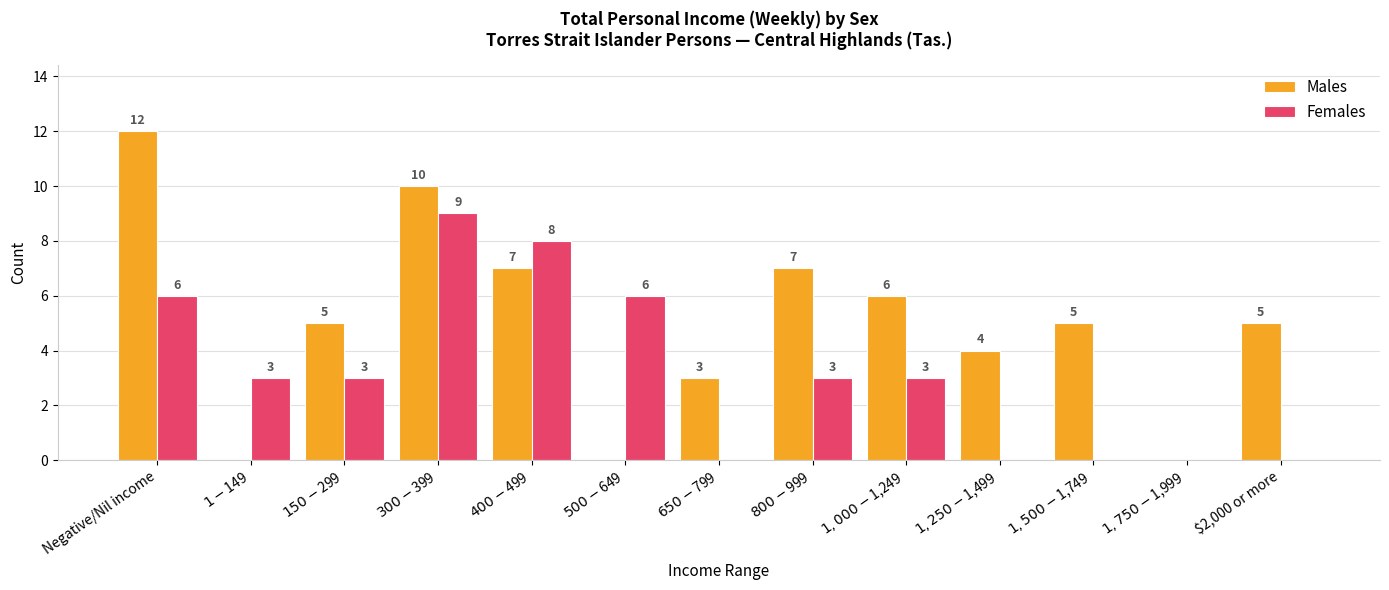

Are the bars grouped side by side (vs. stacked)?

Yes